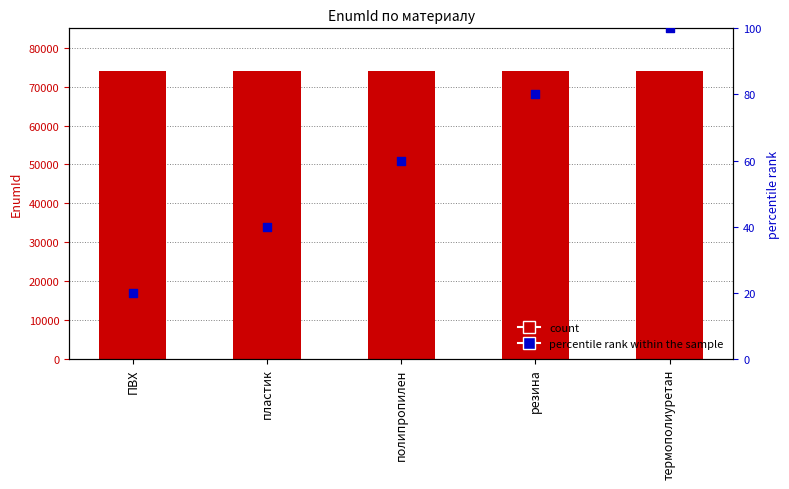

Is the value of percentile rank within the sample at термополиуретан greater than the value of EnumId (Материал) at резина?

No